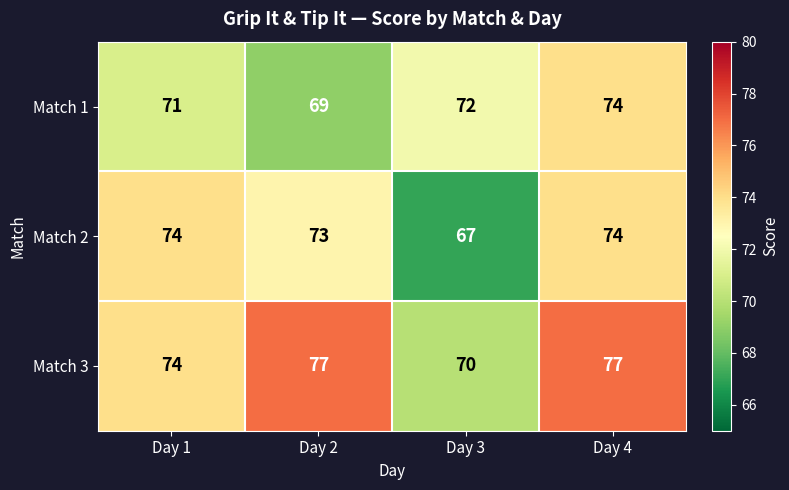

List the series in order of their overall mean, lowest first.

Match 1, Match 2, Match 3